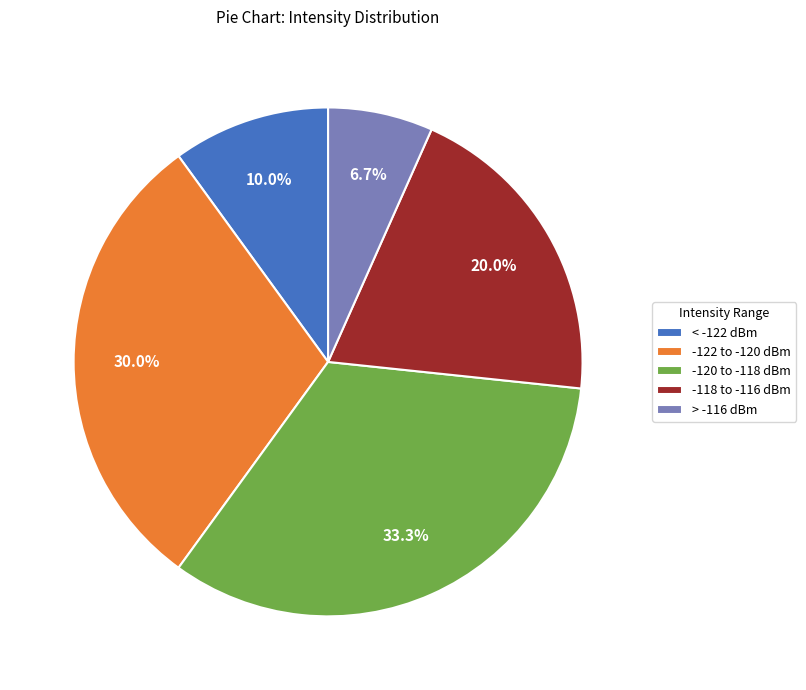

What percentage do < -122 dBm and -122 to -120 dBm together represent?

40.0%